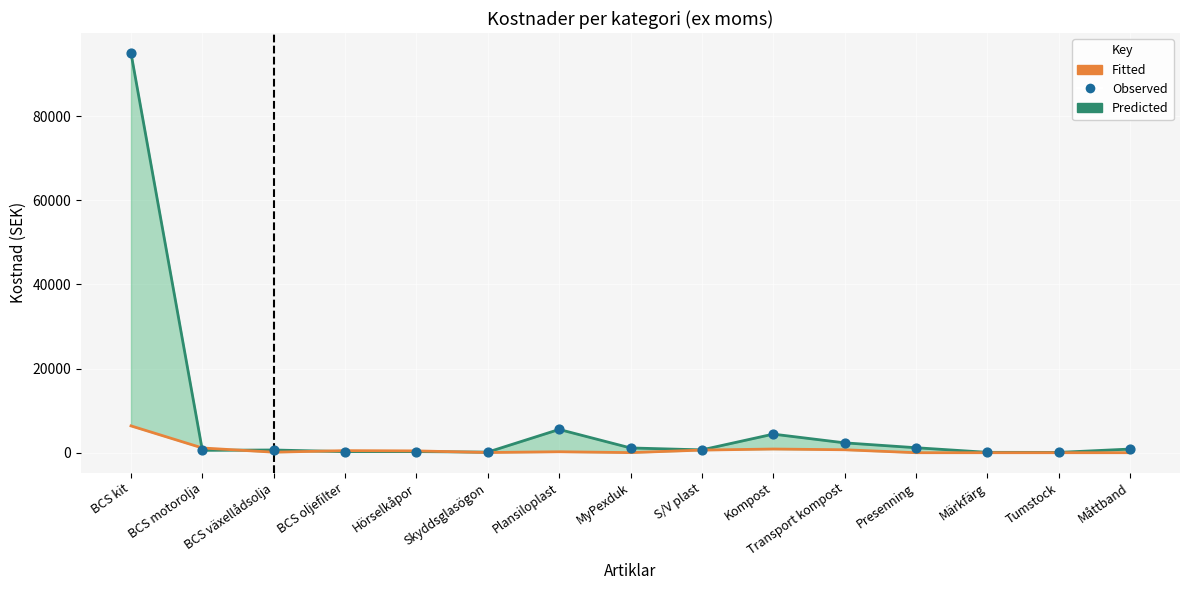

At which category is the sum across all series the highest?

BCS kit